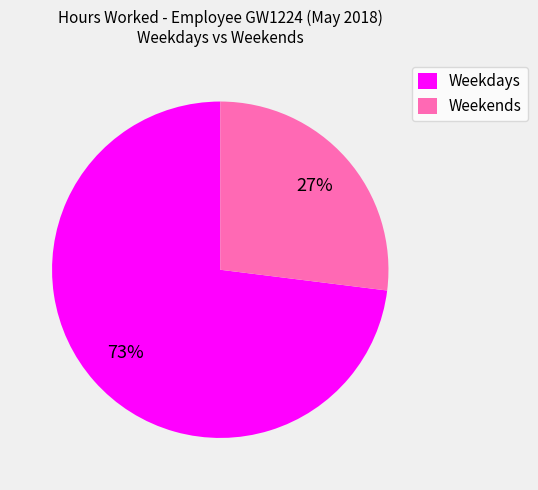

Rank the categories by value from lowest to highest.

Weekends, Weekdays